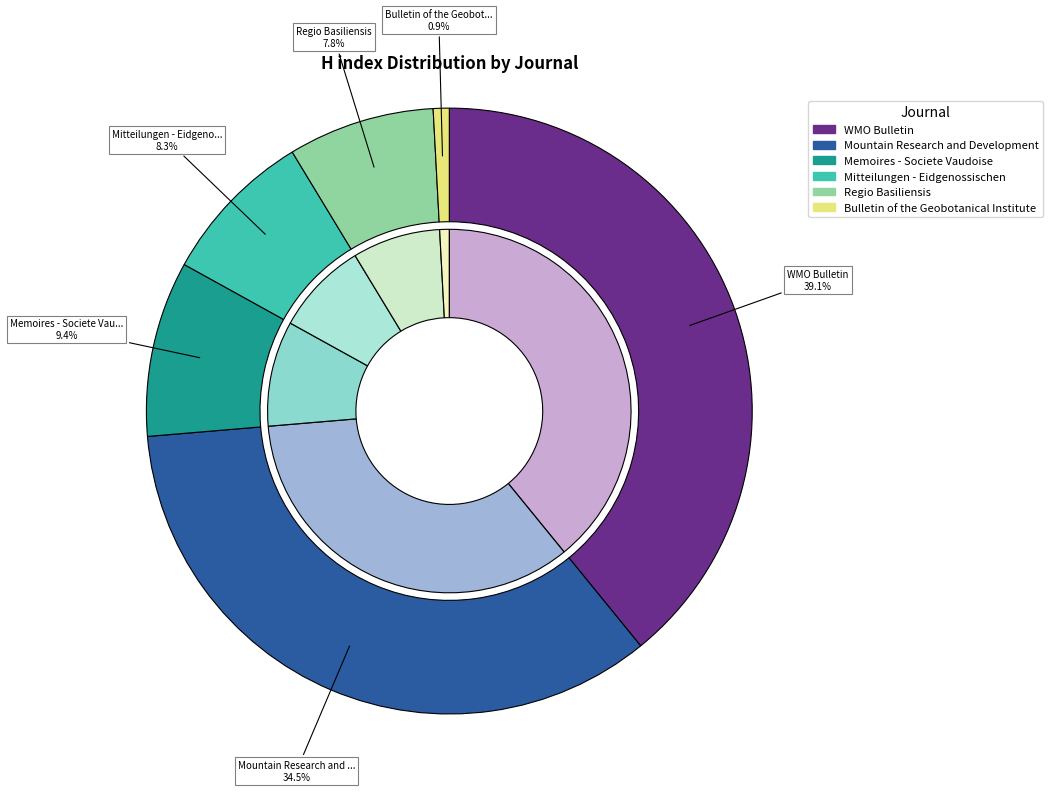

To the nearest percent, what is the difference between the Bulletin of the Geobotanical Institute and WMO Bulletin slice percentages?

38%